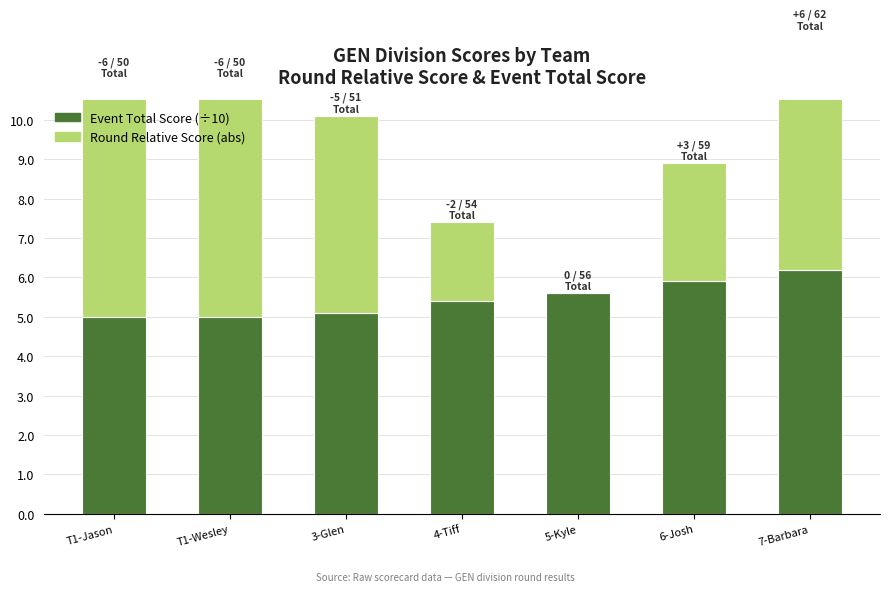

Is it true that Event Total Score (÷10) equals 7.3 at T1-Jason?

False